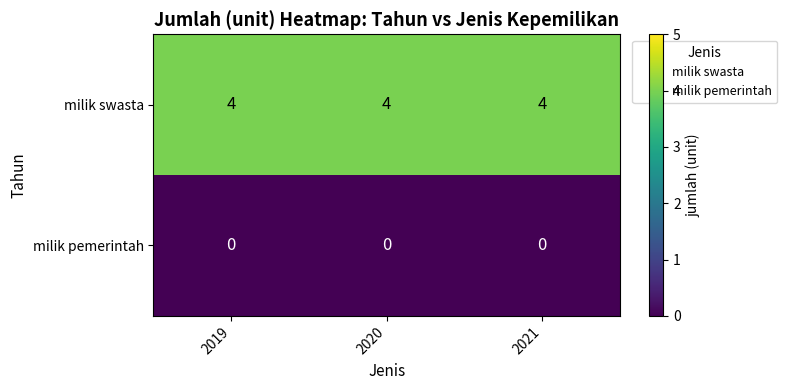

Rank the series by their average value, from lowest to highest.

milik pemerintah, milik swasta